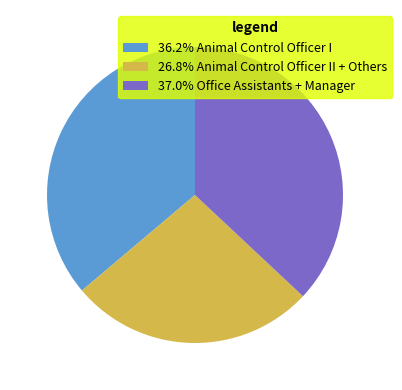

What is the ratio of the value at 36.2% Animal Control Officer I to the value at 37.0% Office Assistants + Manager?

1.0